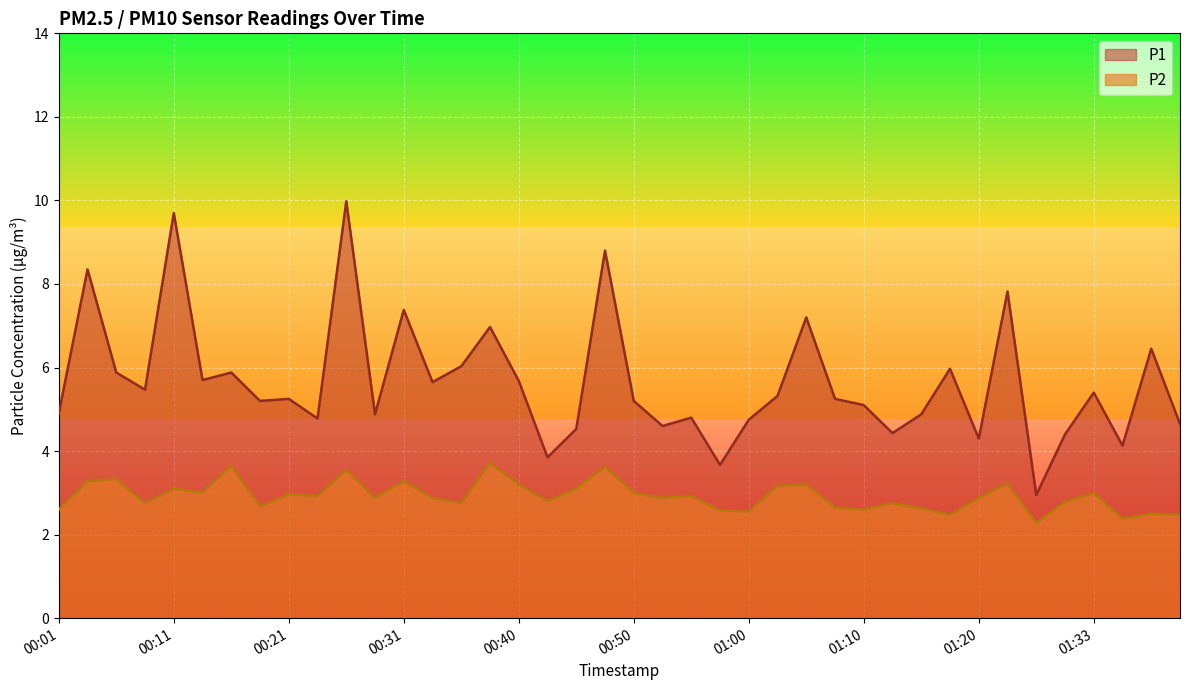

Which label corresponds to the largest value in the chart?

00:26